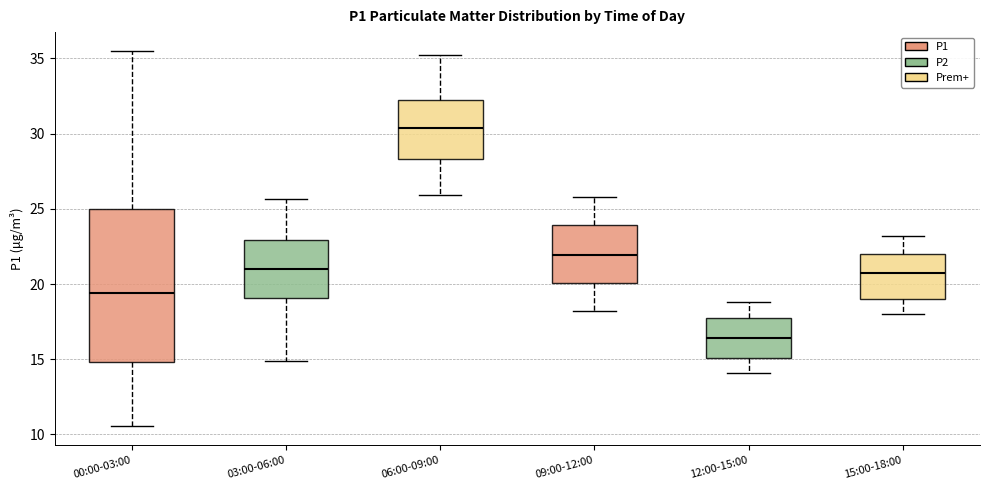

Where does the lower whisker of the box for 06:00-09:00 end on the y-axis? The values are not printed on the chart, so give them approximately, as read against the axis.

26.0